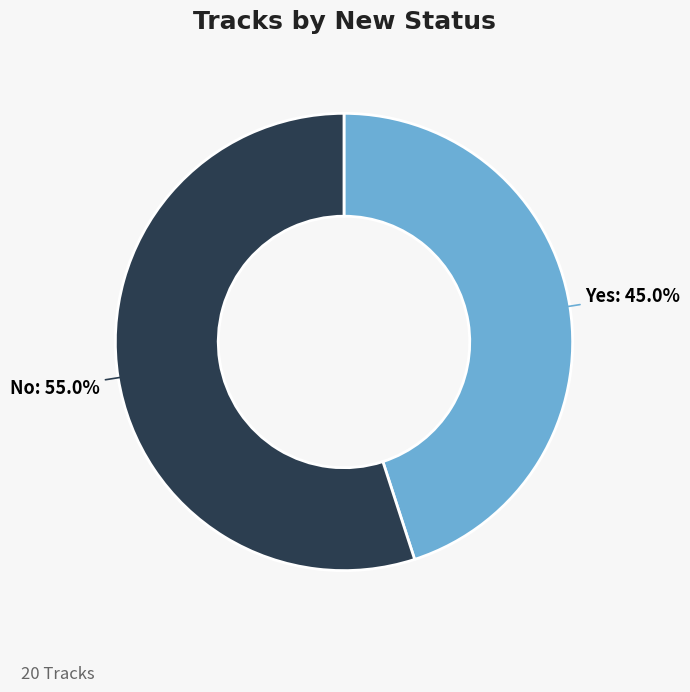

How many segments does this pie chart have?

2